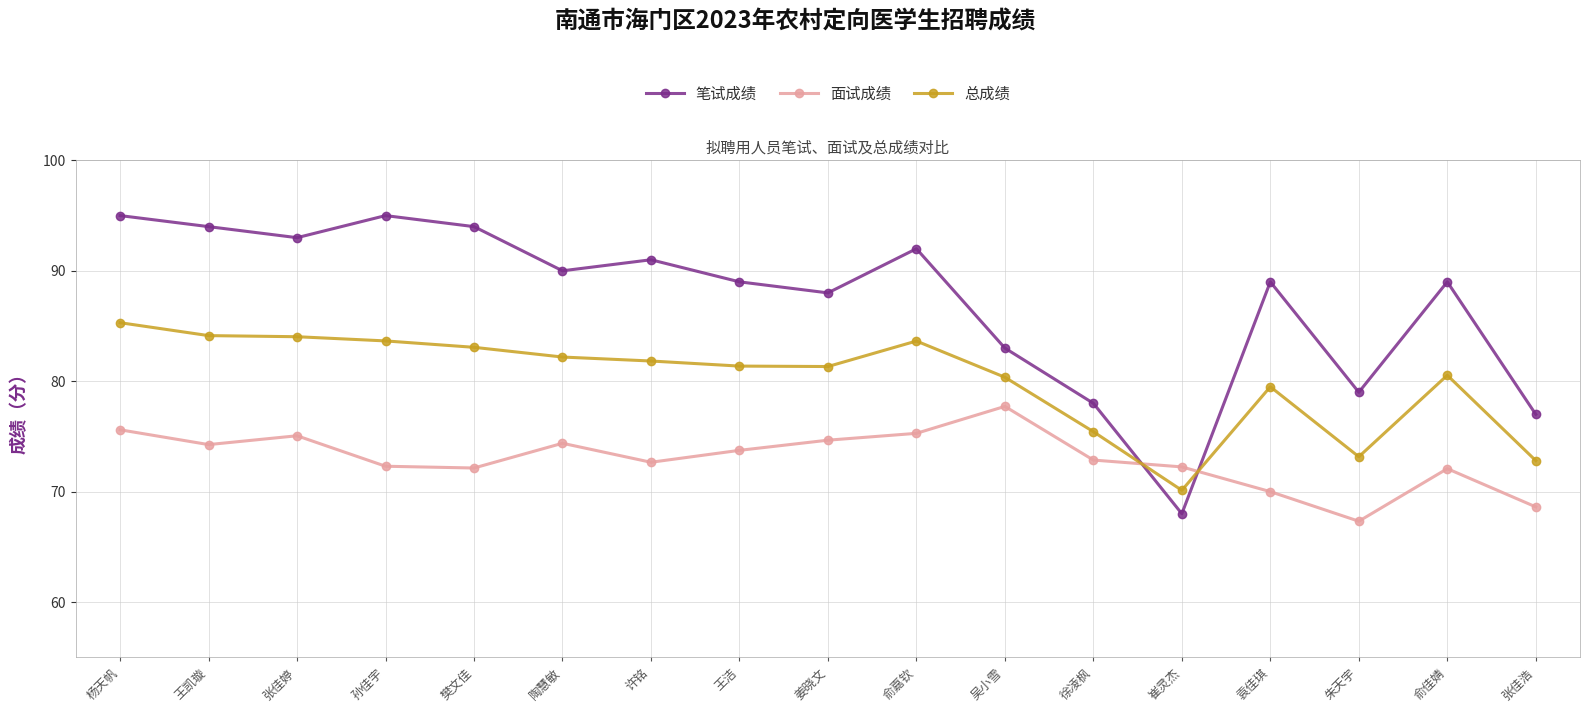

What are all the series names shown in the legend?

笔试成绩, 面试成绩, 总成绩